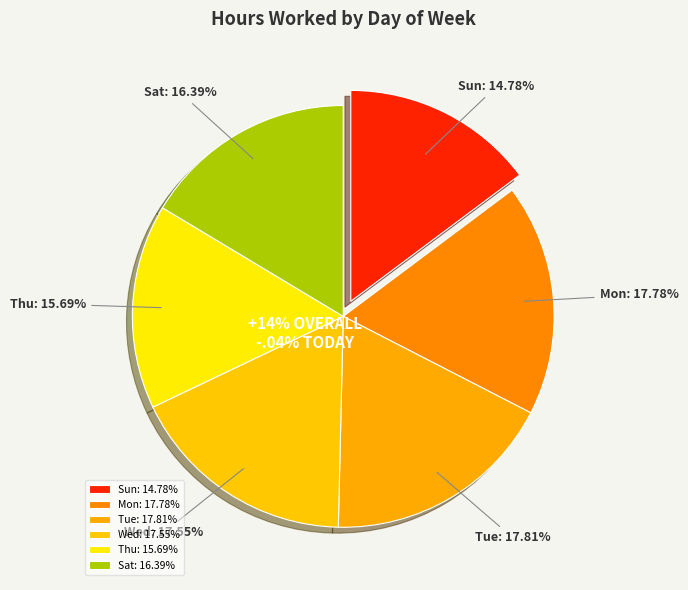

What percentage is the Mon slice, to the nearest percent?

18%